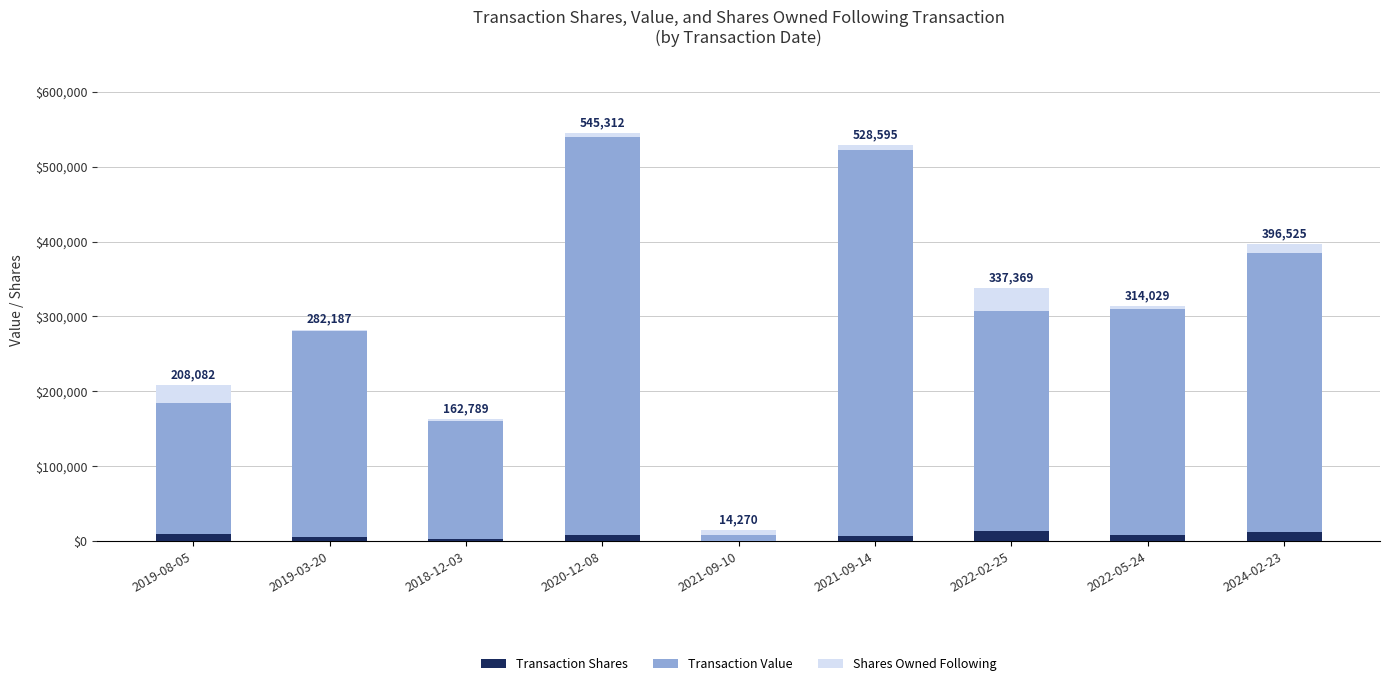

What is the maximum value for Transaction Shares?

13450